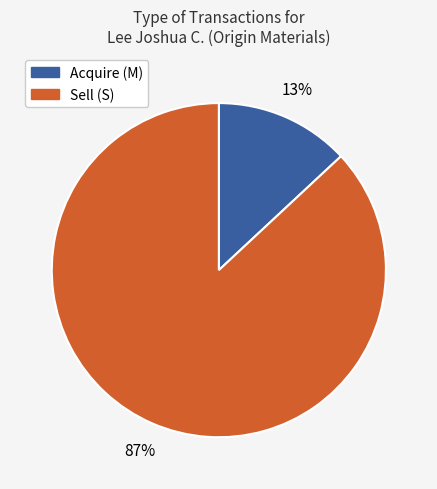

Is there any slice that represents more than half of the pie?

Yes